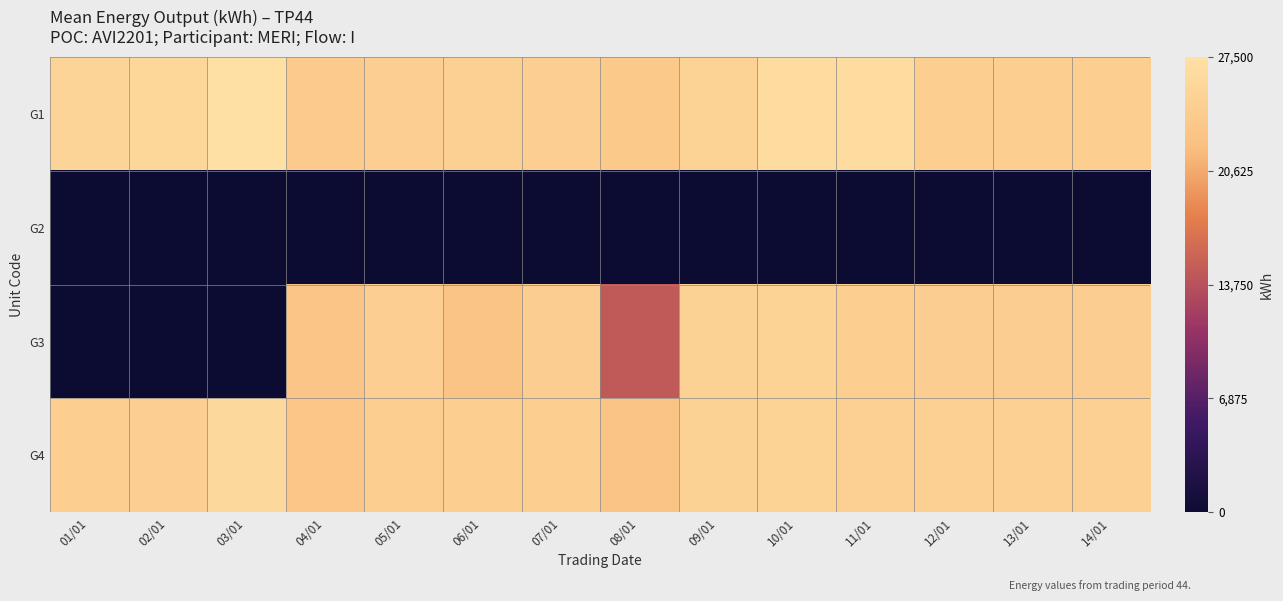

Reading left to right, extract all data points from this chart.

G1: 01/01=25490	02/01=25810	03/01=27270	04/01=23750	05/01=24580	06/01=24610	07/01=24530	08/01=23550	09/01=25100	10/01=26590	11/01=26590	12/01=24470	13/01=24490	14/01=24470
G2: 01/01=0	02/01=0	03/01=0	04/01=0	05/01=0	06/01=0	07/01=0	08/01=0	09/01=0	10/01=0	11/01=0	12/01=0	13/01=0	14/01=0
G3: 01/01=0	02/01=0	03/01=0	04/01=23080	05/01=24570	06/01=22840	07/01=24320	08/01=14560	09/01=24960	10/01=25110	11/01=24470	12/01=24380	13/01=24380	14/01=24380
G4: 01/01=24480	02/01=24560	03/01=26180	04/01=23100	05/01=24490	06/01=24410	07/01=24460	08/01=22870	09/01=24980	10/01=25110	11/01=24730	12/01=24730	13/01=24730	14/01=24730